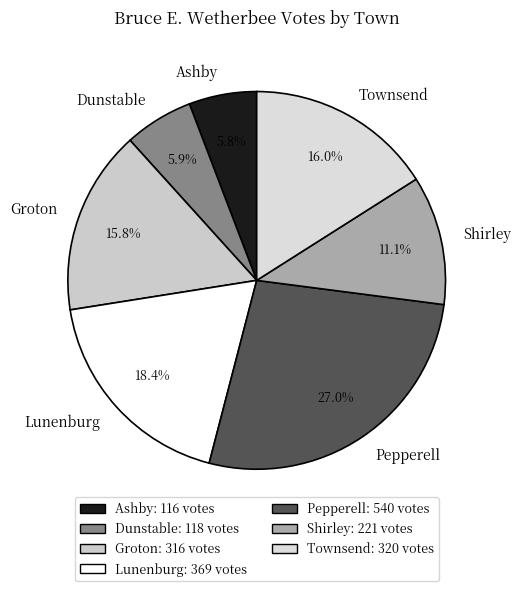

To the nearest percent, what is the difference between the largest and smallest slice percentages?

21%